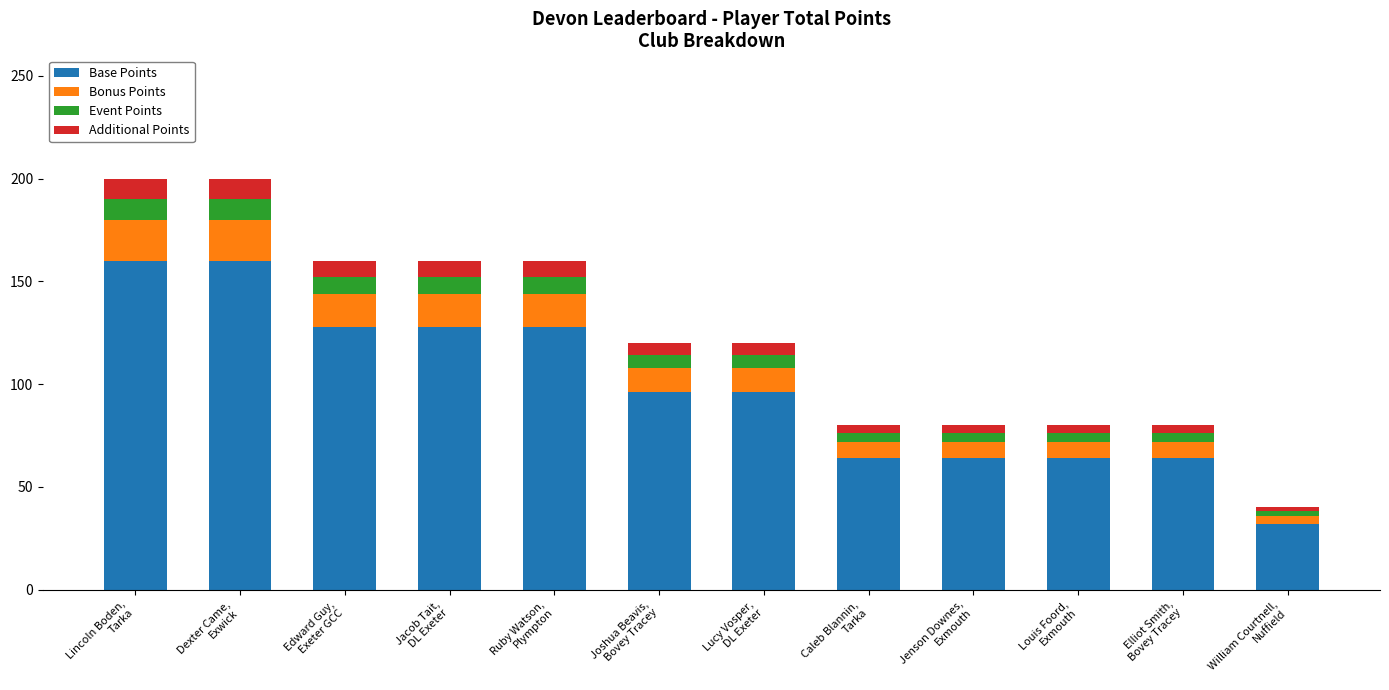

What is the difference between the maximum and second lowest values in the Base Points series?

96